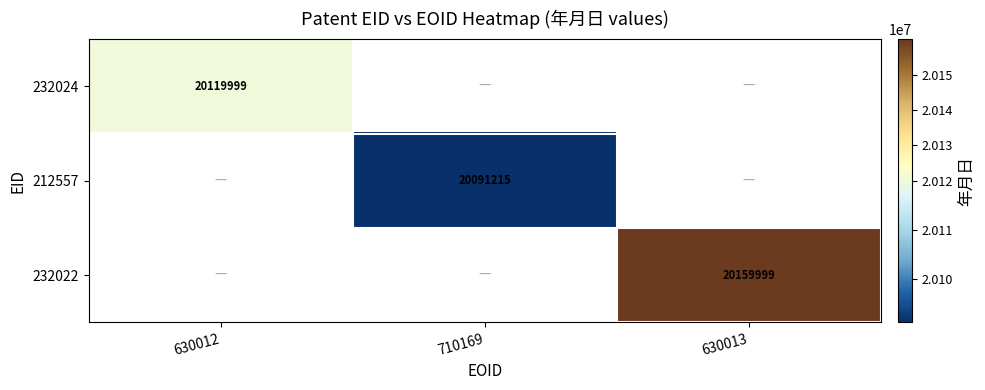

True or false: 232022 has a value of 20159999 at 630013.

True